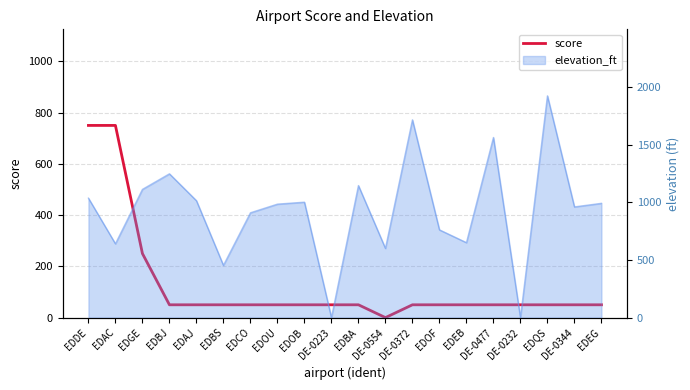

At which label does the data first exceed 50?

EDDE